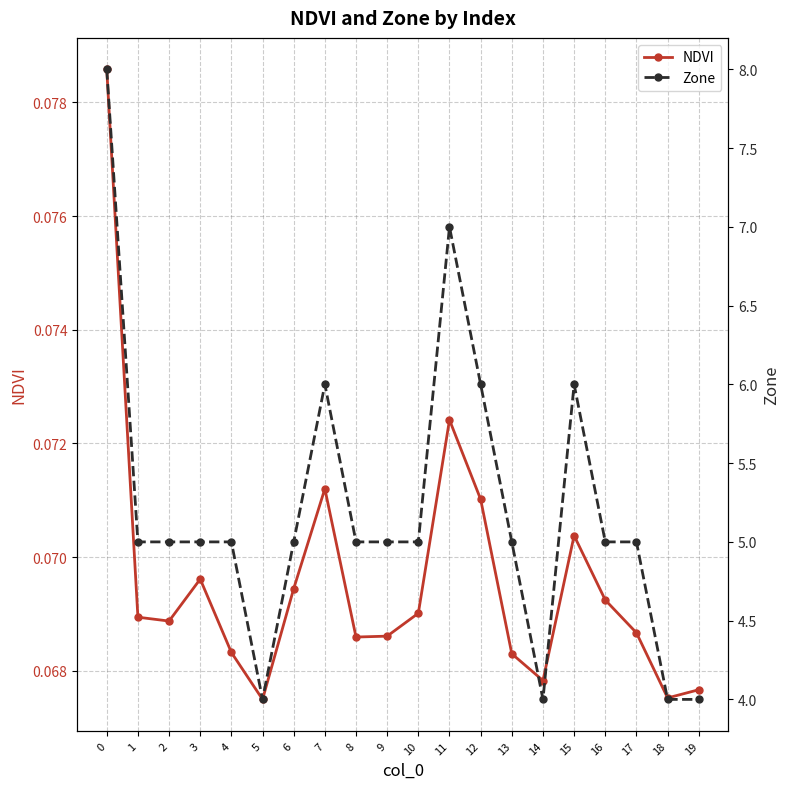

What is the sum of the NDVI values at 11 and 7?

0.1